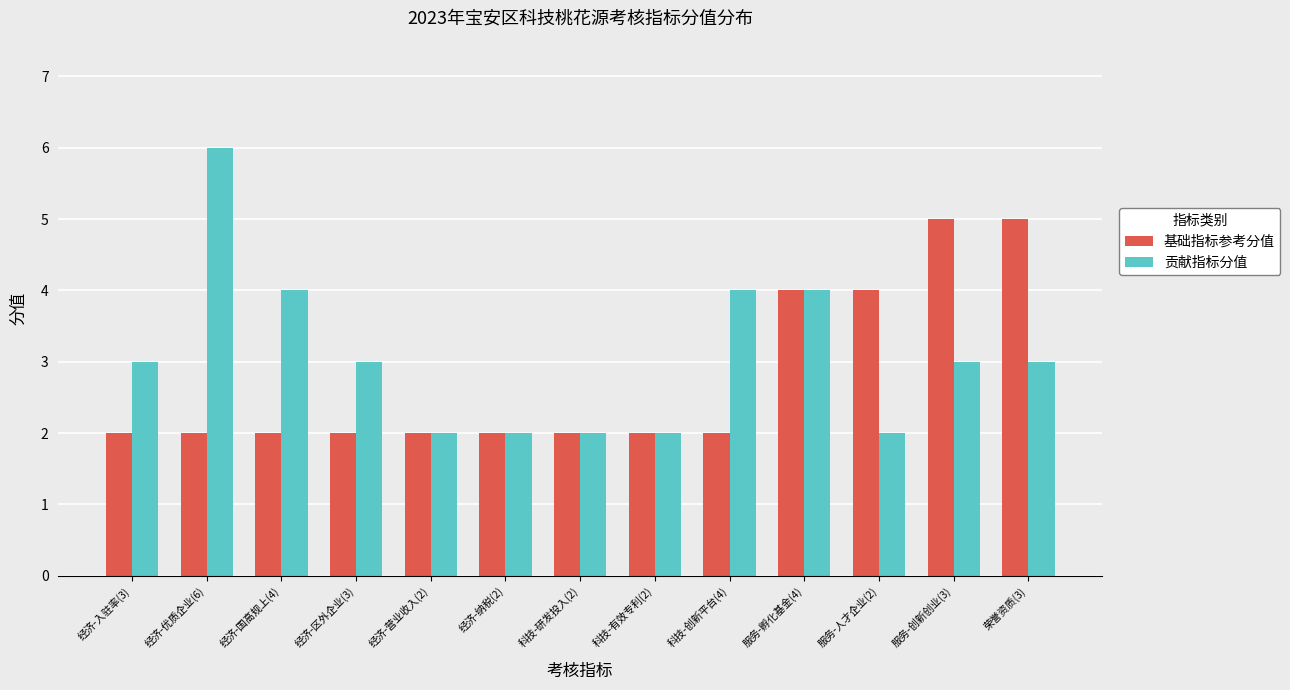

How many distinct data groups are displayed?

2